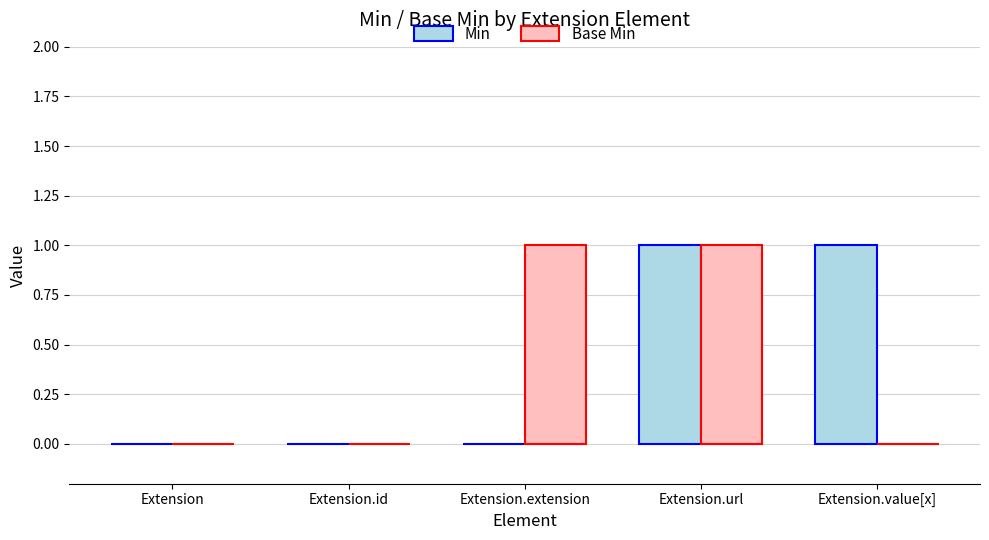

At which category is the sum across all series the highest?

Extension.url